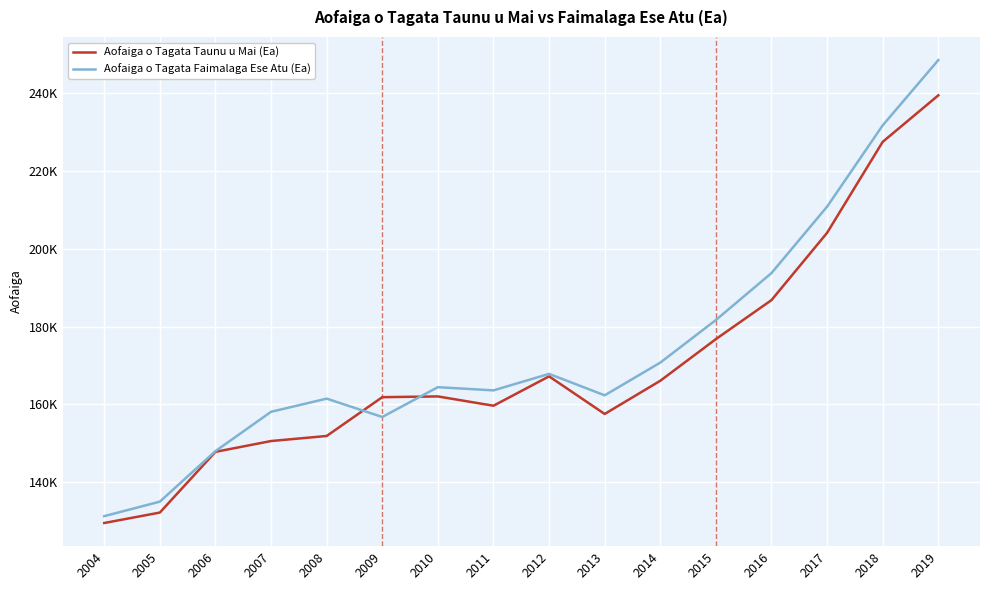

Is the value of Aofaiga o Tagata Taunu u Mai (Ea) at 2015 greater than the value of Aofaiga o Tagata Faimalaga Ese Atu (Ea) at 2008?

Yes